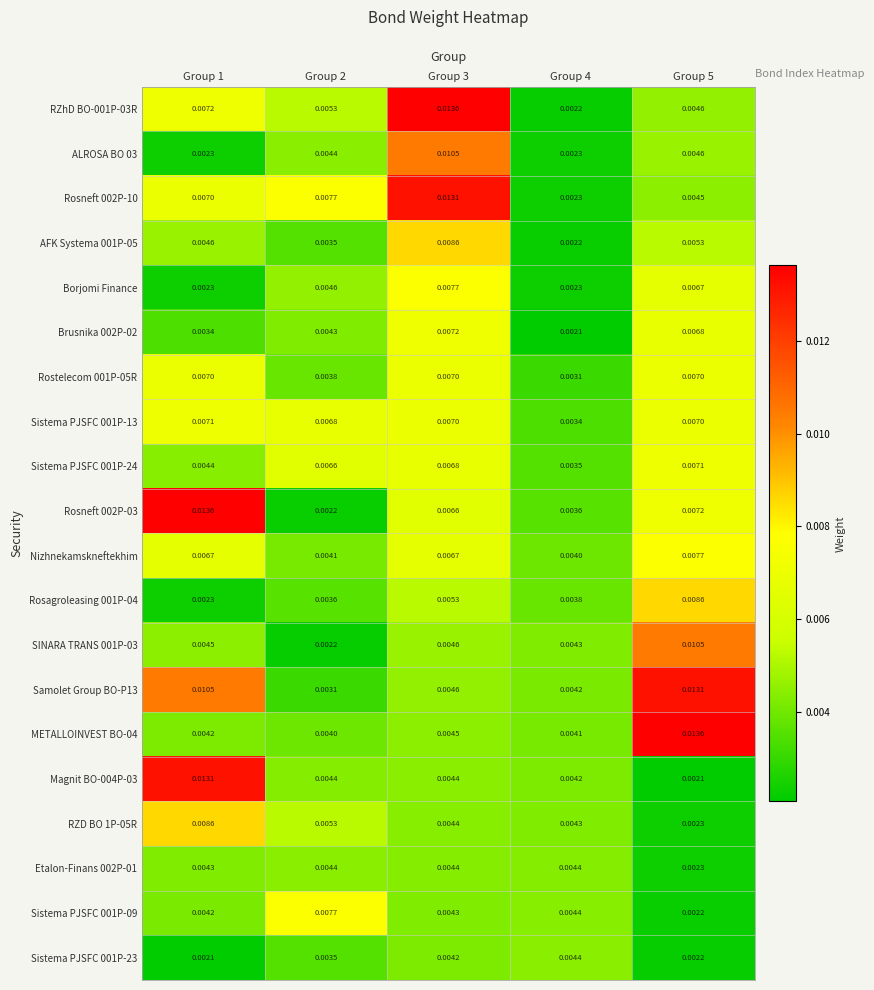

Is the value of Brusnika 002P-02 at Group 2 greater than the value of RZD BO 1P-05R at Group 3?

No